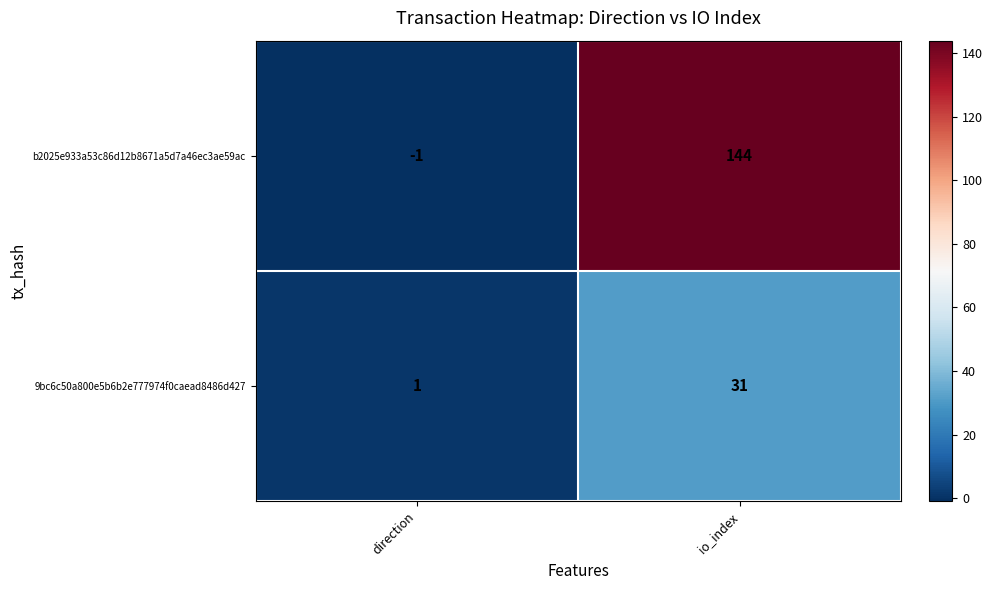

How many distinct data groups are displayed?

2